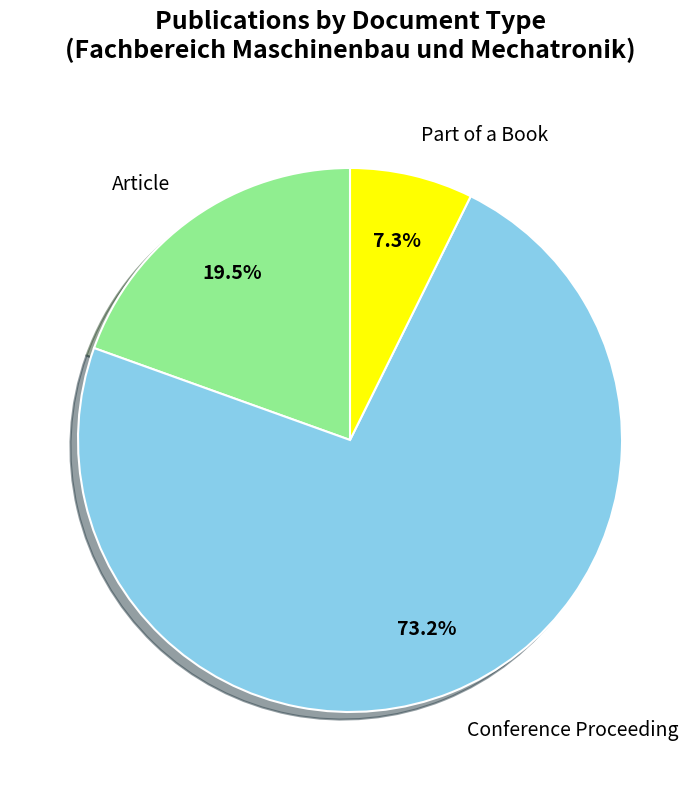

Is it true that Part of a Book is 7% of the pie?

True